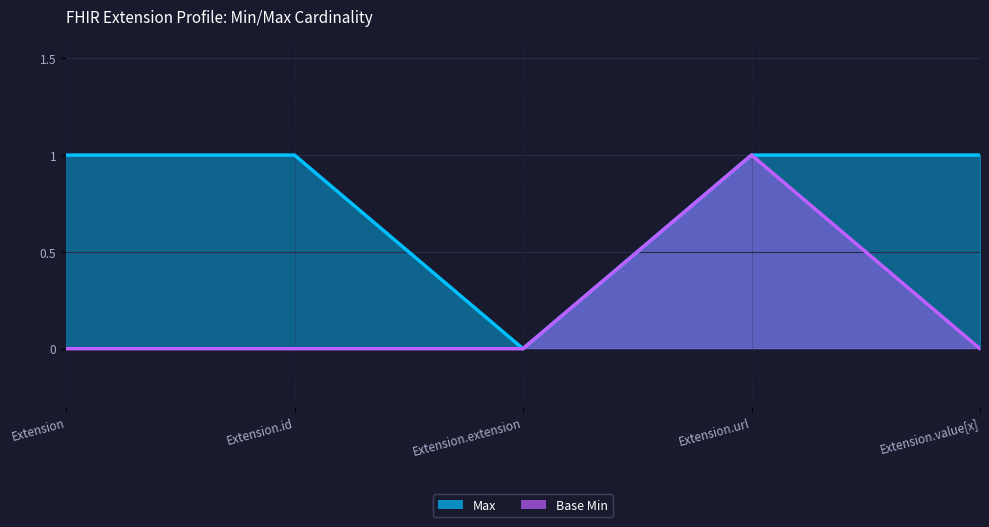

What value does the Max series have at Extension?

1